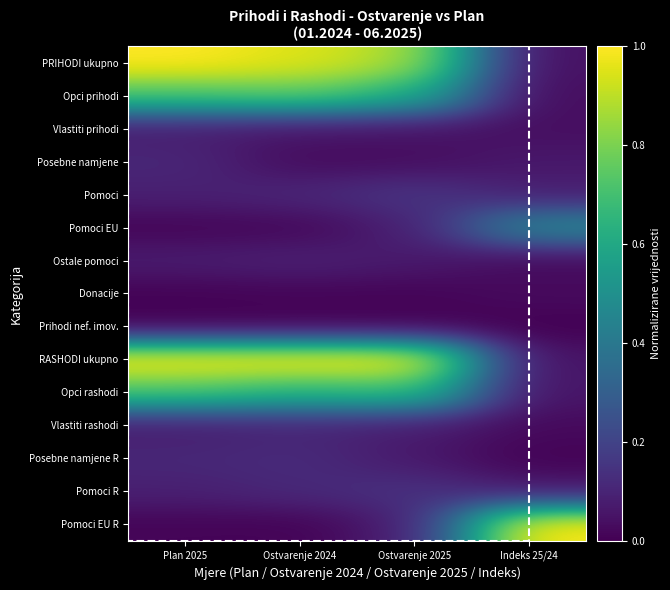

Reading left to right, transcribe all the data shown in this chart.

PRIHODI ukupno: Plan 2025=1.0	Ostvarenje 2024=0.9	Ostvarenje 2025=0.9	Indeks 25/24=0.0
Opci prihodi: Plan 2025=0.7	Ostvarenje 2024=0.8	Ostvarenje 2025=0.6	Indeks 25/24=0.0
Vlastiti prihodi: Plan 2025=0.1	Ostvarenje 2024=0.1	Ostvarenje 2025=0.0	Indeks 25/24=0.0
Posebne namjene: Plan 2025=0.1	Ostvarenje 2024=0.0	Ostvarenje 2025=0.0	Indeks 25/24=0.1
Pomoci: Plan 2025=0.1	Ostvarenje 2024=0.1	Ostvarenje 2025=0.2	Indeks 25/24=0.1
Pomoci EU: Plan 2025=0.0	Ostvarenje 2024=0.0	Ostvarenje 2025=0.1	Indeks 25/24=0.5
Ostale pomoci: Plan 2025=0.1	Ostvarenje 2024=0.1	Ostvarenje 2025=0.1	Indeks 25/24=0.0
Donacije: Plan 2025=0.0	Ostvarenje 2024=0.0	Ostvarenje 2025=0.0	Indeks 25/24=0.0
Prihodi nef. imov.: Plan 2025=0.0	Ostvarenje 2024=0.0	Ostvarenje 2025=0.0	Indeks 25/24=0.0
RASHODI ukupno: Plan 2025=1.0	Ostvarenje 2024=1.0	Ostvarenje 2025=1.0	Indeks 25/24=0.0
Opci rashodi: Plan 2025=0.7	Ostvarenje 2024=0.6	Ostvarenje 2025=0.7	Indeks 25/24=0.1
Vlastiti rashodi: Plan 2025=0.1	Ostvarenje 2024=0.1	Ostvarenje 2025=0.1	Indeks 25/24=0.0
Posebne namjene R: Plan 2025=0.1	Ostvarenje 2024=0.1	Ostvarenje 2025=0.1	Indeks 25/24=0.0
Pomoci R: Plan 2025=0.1	Ostvarenje 2024=0.1	Ostvarenje 2025=0.1	Indeks 25/24=0.1
Pomoci EU R: Plan 2025=0.0	Ostvarenje 2024=0.0	Ostvarenje 2025=0.1	Indeks 25/24=1.0